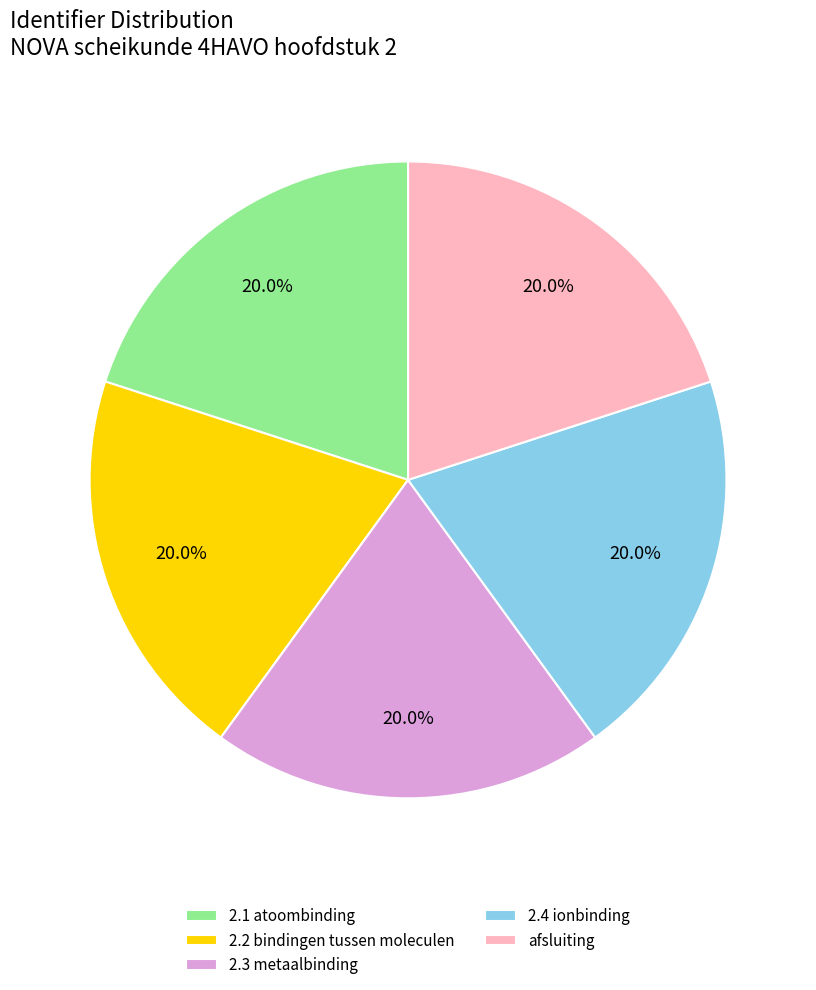

Count the number of slices in the pie.

5